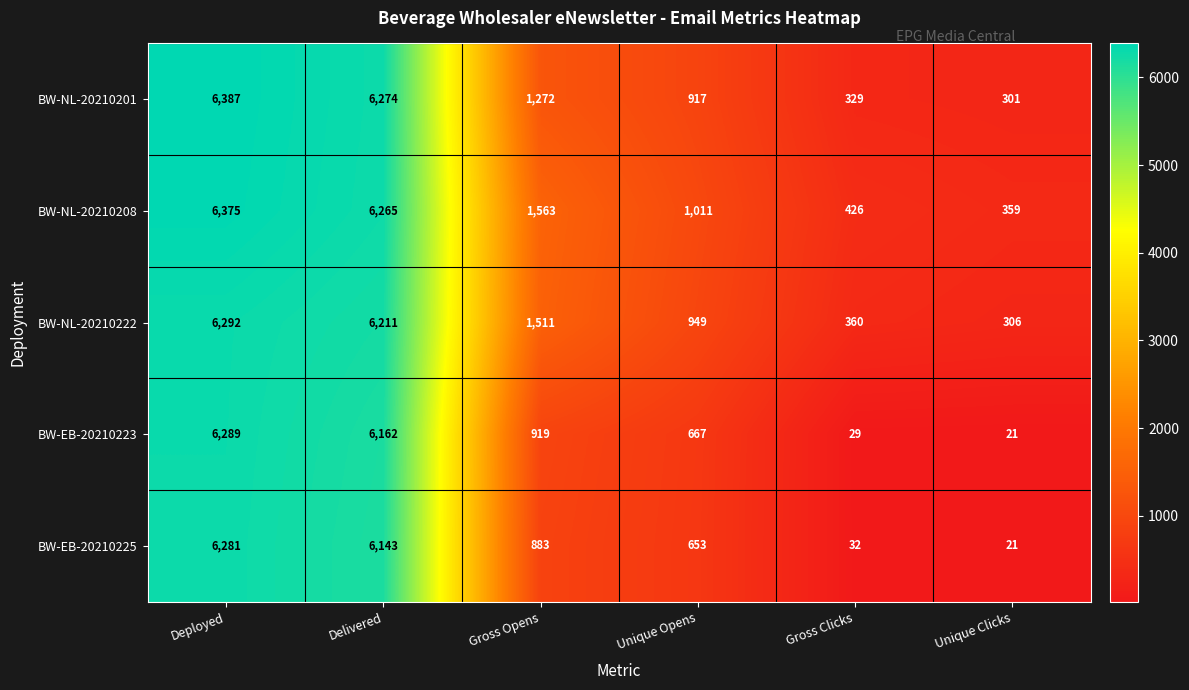

Reading left to right, what are all the values shown in this chart?

BW-NL-20210201: Deployed=6387	Delivered=6274	Gross Opens=1272	Unique Opens=917	Gross Clicks=329	Unique Clicks=301
BW-NL-20210208: Deployed=6375	Delivered=6265	Gross Opens=1563	Unique Opens=1011	Gross Clicks=426	Unique Clicks=359
BW-NL-20210222: Deployed=6292	Delivered=6211	Gross Opens=1511	Unique Opens=949	Gross Clicks=360	Unique Clicks=306
BW-EB-20210223: Deployed=6289	Delivered=6162	Gross Opens=919	Unique Opens=667	Gross Clicks=29	Unique Clicks=21
BW-EB-20210225: Deployed=6281	Delivered=6143	Gross Opens=883	Unique Opens=653	Gross Clicks=32	Unique Clicks=21